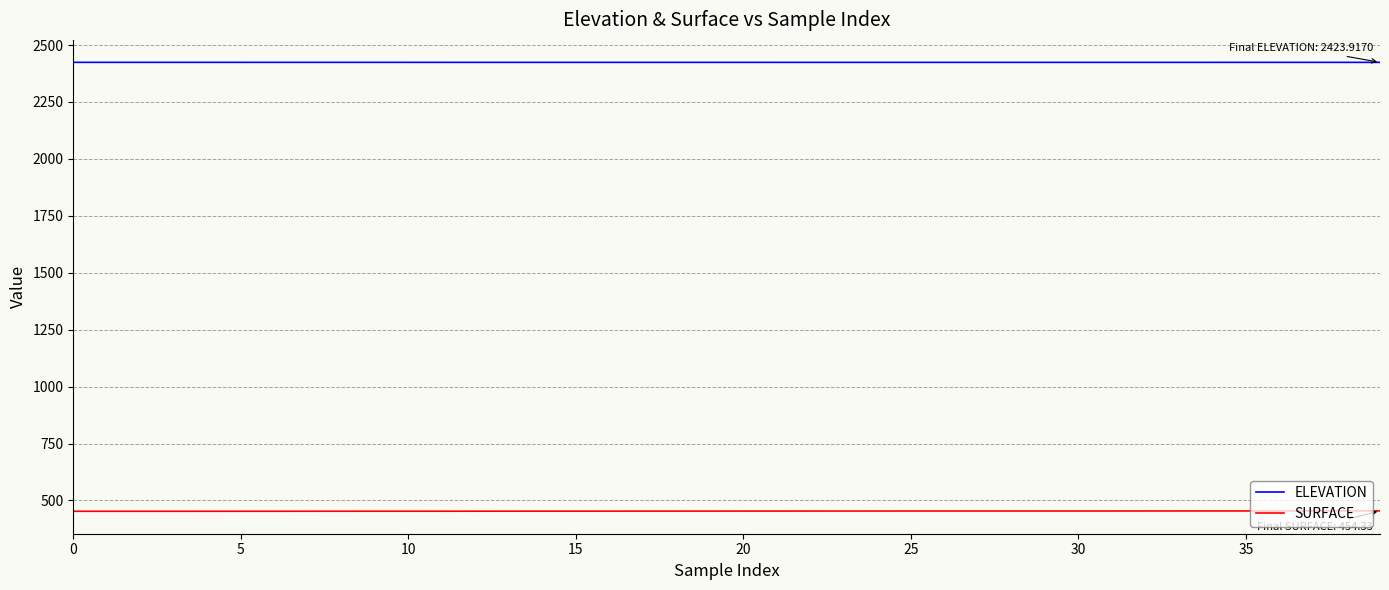

True or false: ELEVATION and SURFACE cross at least once.

False